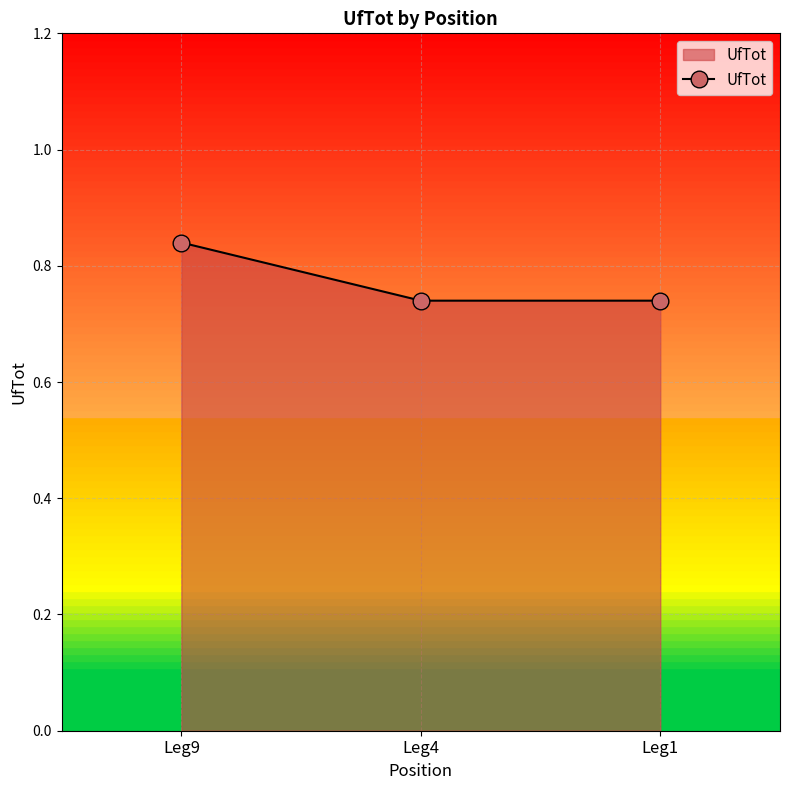

Which category has the highest value across all series?

Leg9